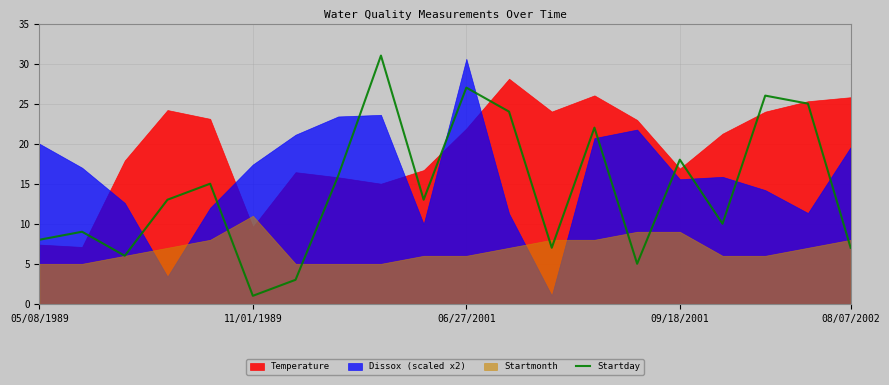

What is the value of the 10th point from the left?

13